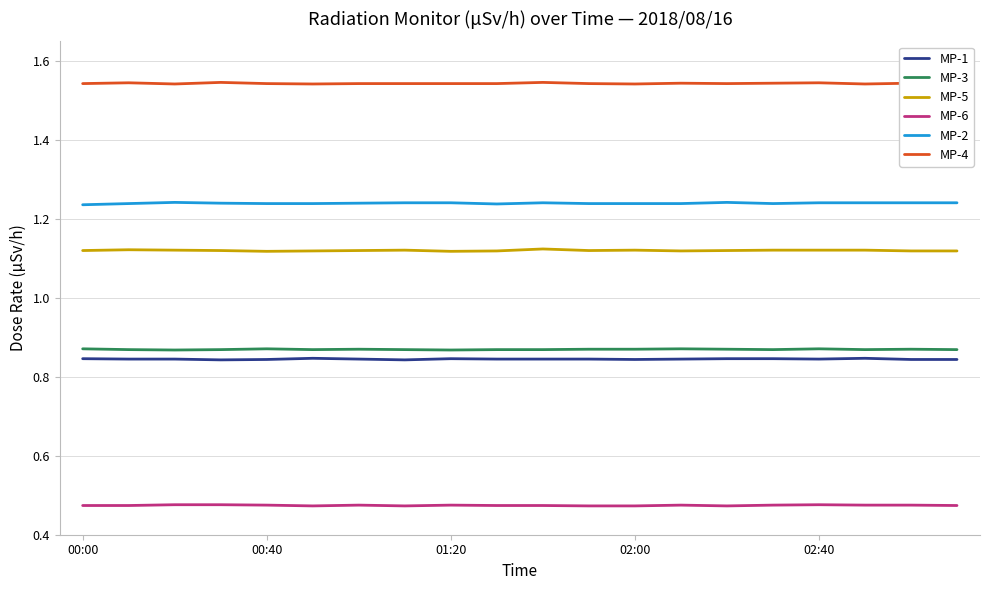

True or false: MP-5 and MP-2 intersect in this chart.

False